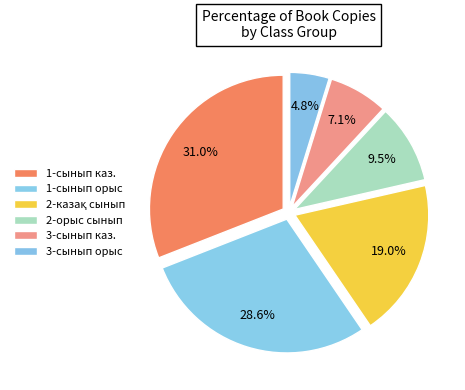

What percentage is the 2-казақ сынып slice, to the nearest percent?

19%